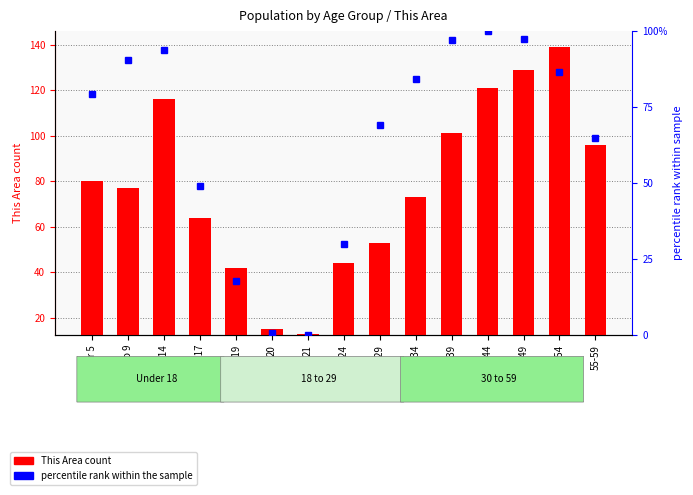

What is the difference between the maximum and second lowest values in the This Area count series?

124.0